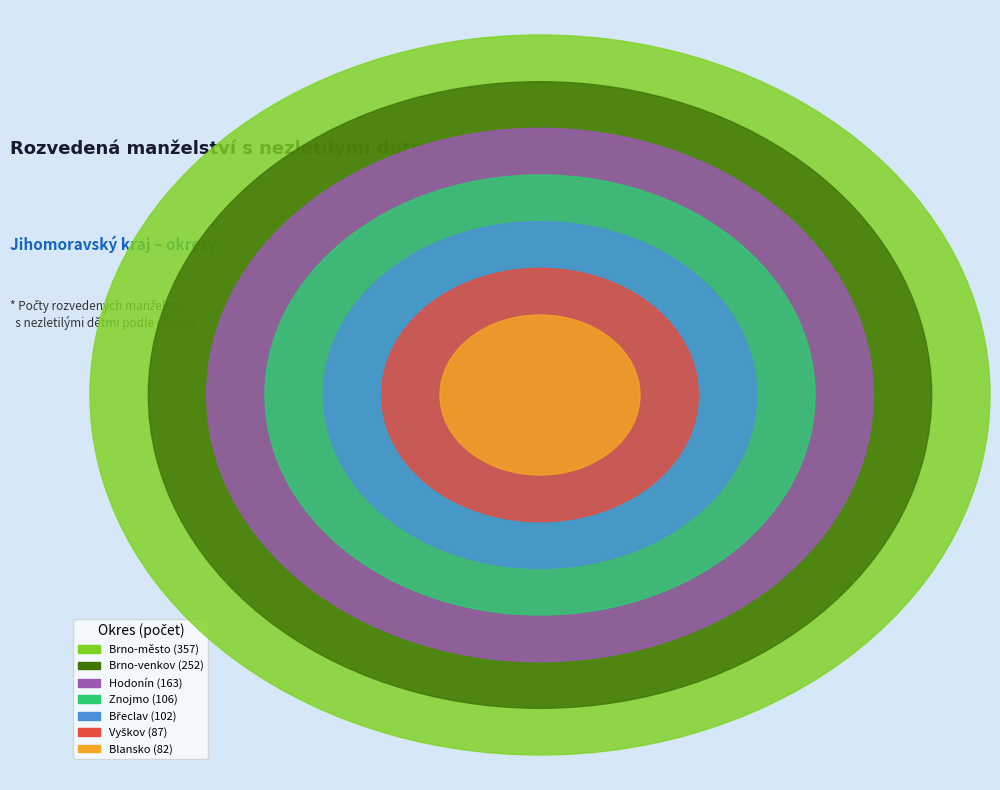

Rank the categories by value from highest to lowest.

Brno-město, Brno-venkov, Hodonín, Znojmo, Břeclav, Vyškov, Blansko